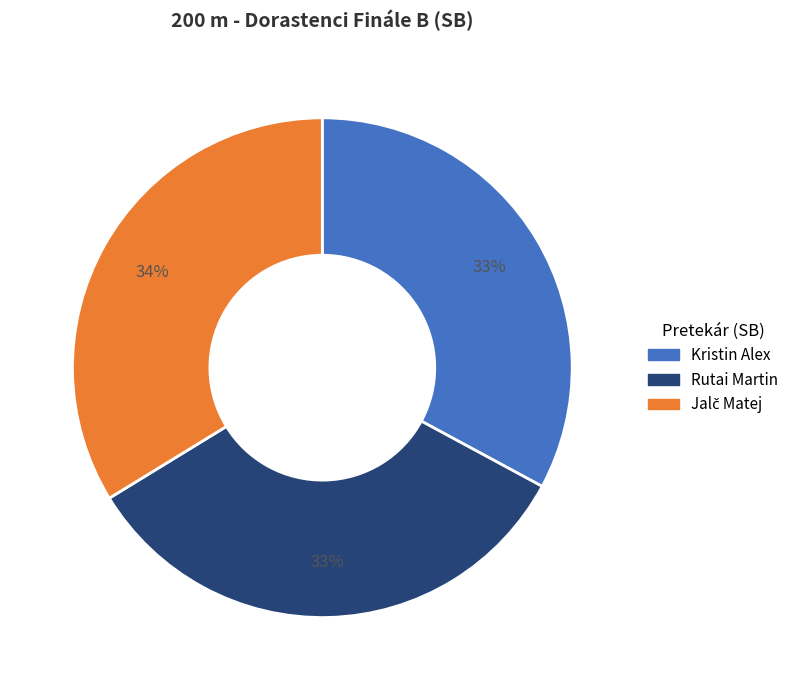

Approximately how many times larger is the value at Kristin Alex compared to Rutai Martin?

1.0